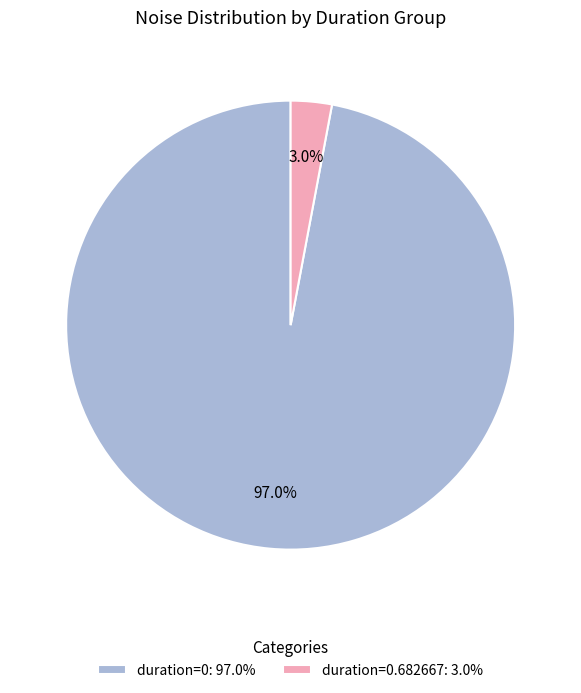

Which has a higher value, duration=0: 97.0% or duration=0.682667: 3.0%?

duration=0: 97.0%